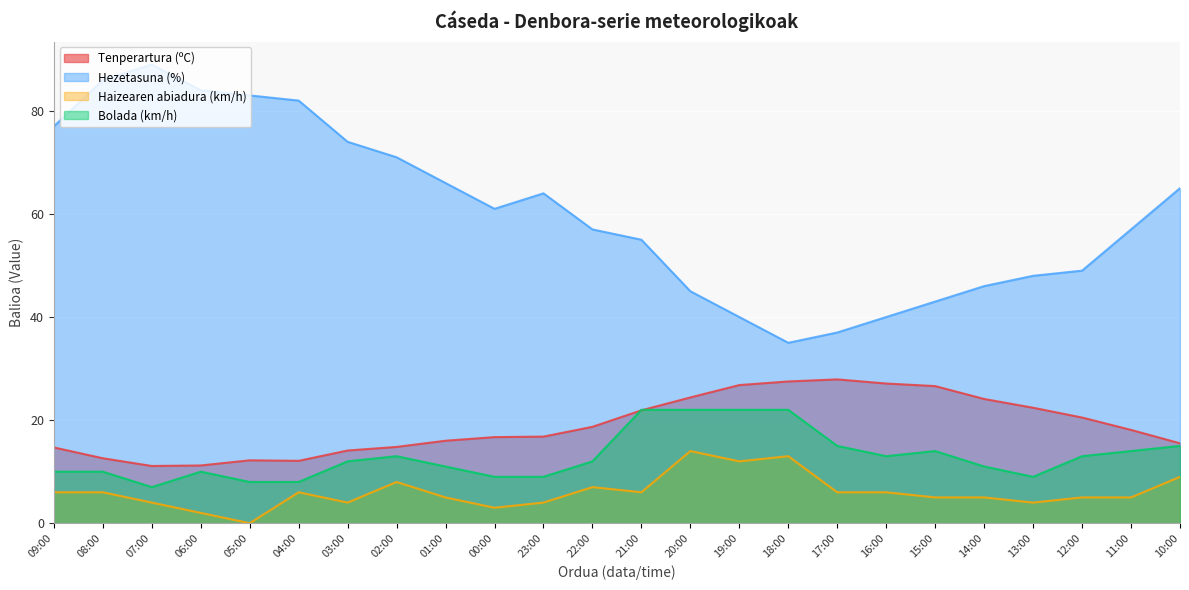

True or false: Haizearen abiadura (km/h) and Bolada (km/h) intersect in this chart.

False